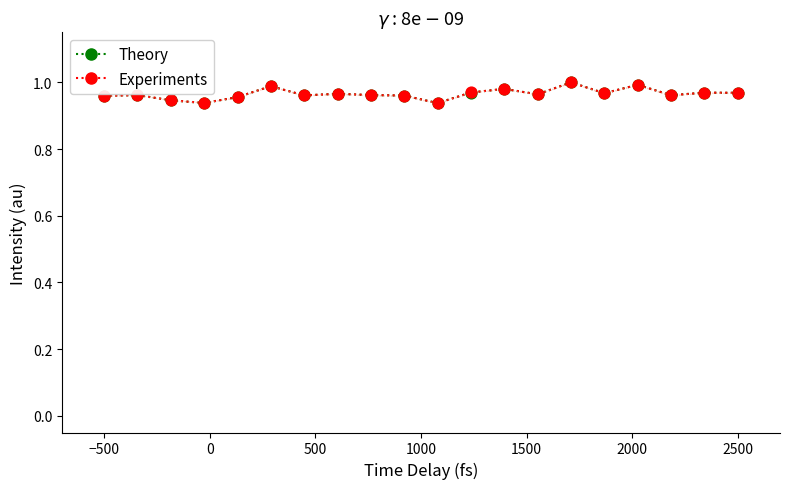

Which series has the largest total across all categories?

Experiments